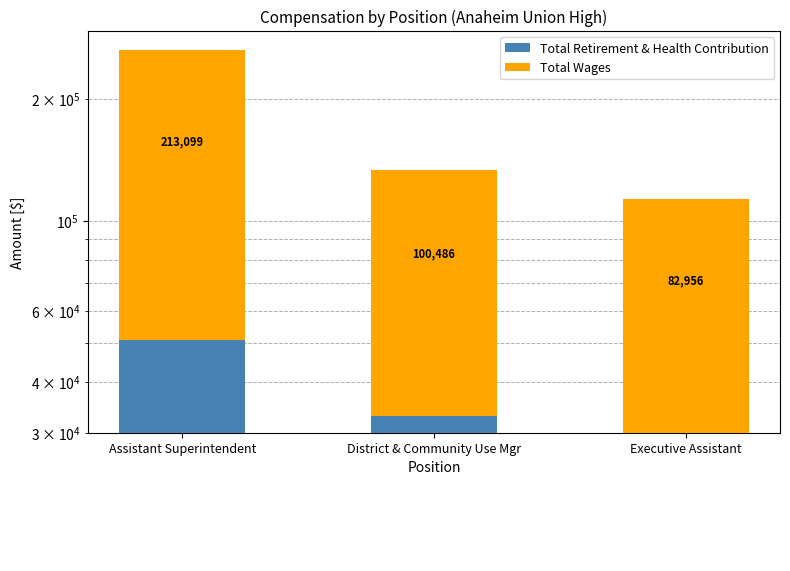

What is the difference between the second highest and minimum values in the Total Retirement & Health Contribution series?

2961